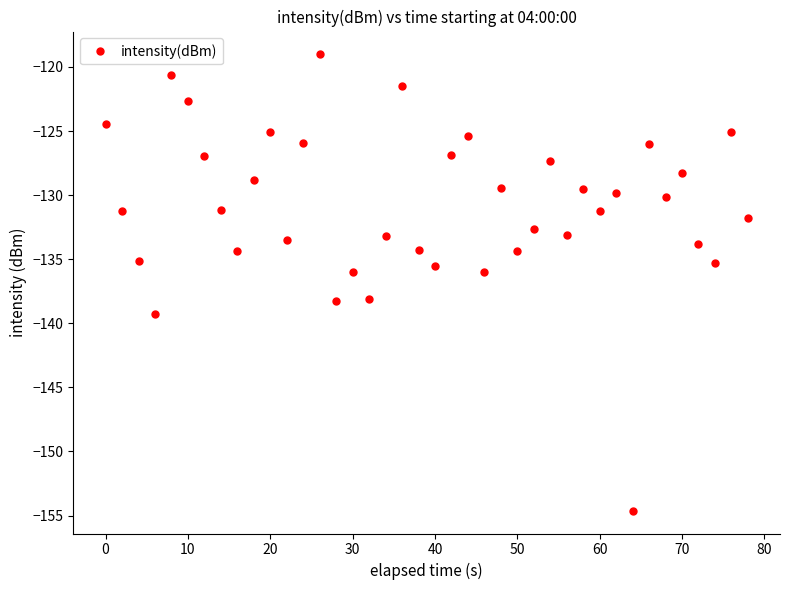

What is the value of the 33rd point from the left?

-154.6